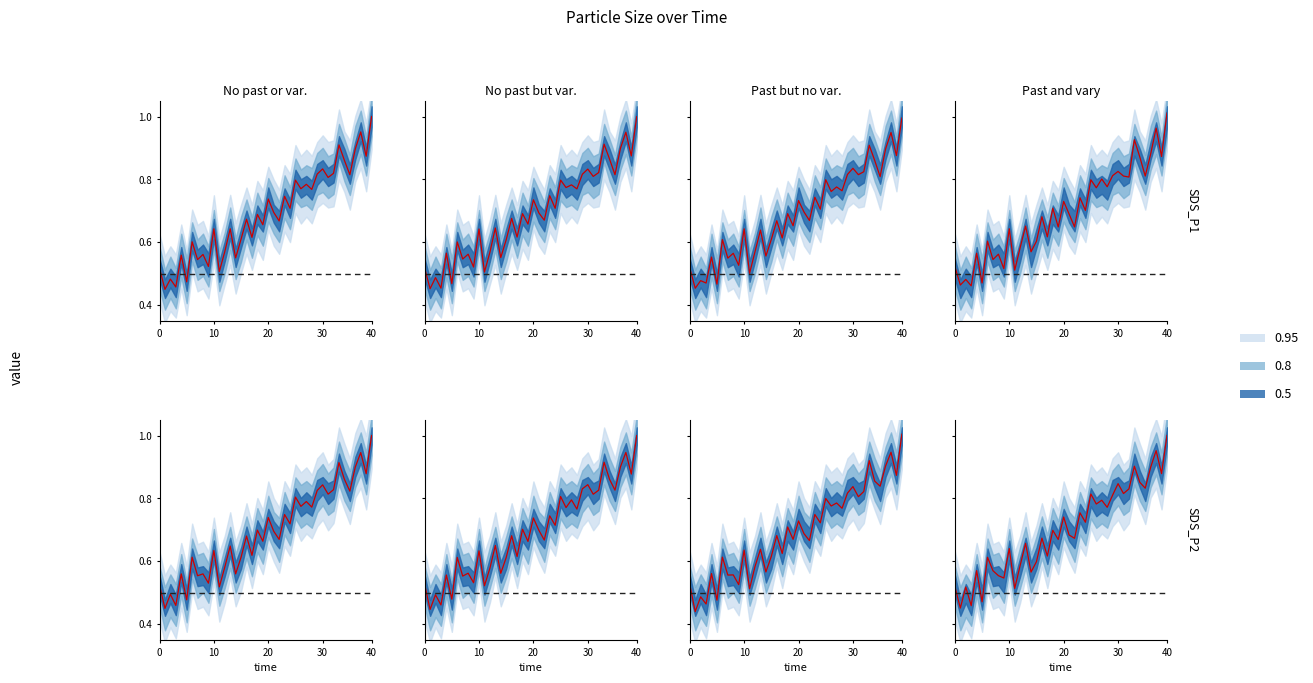

Which series has the largest total across all categories?

SDS_P2